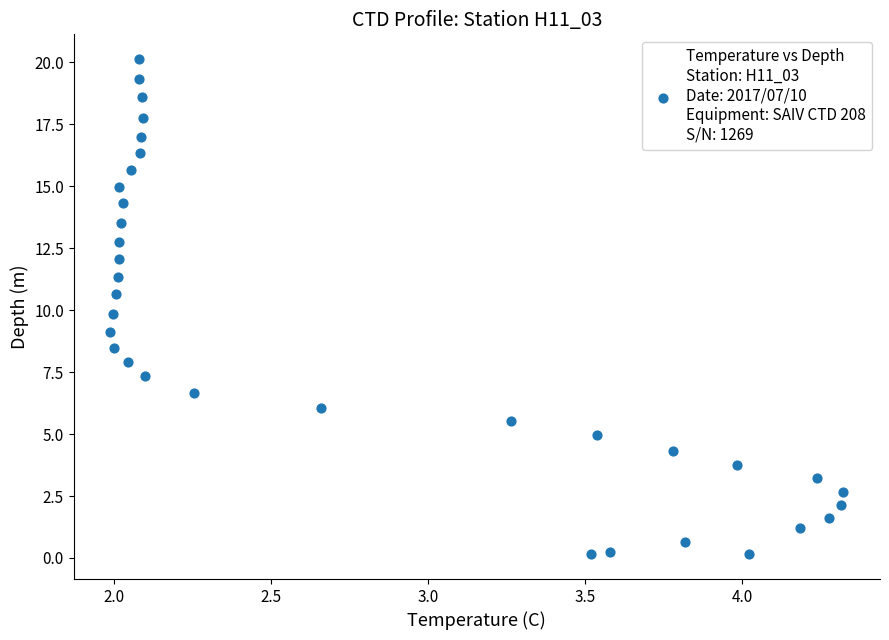

What is the range of X values (max minus min)?

2.3